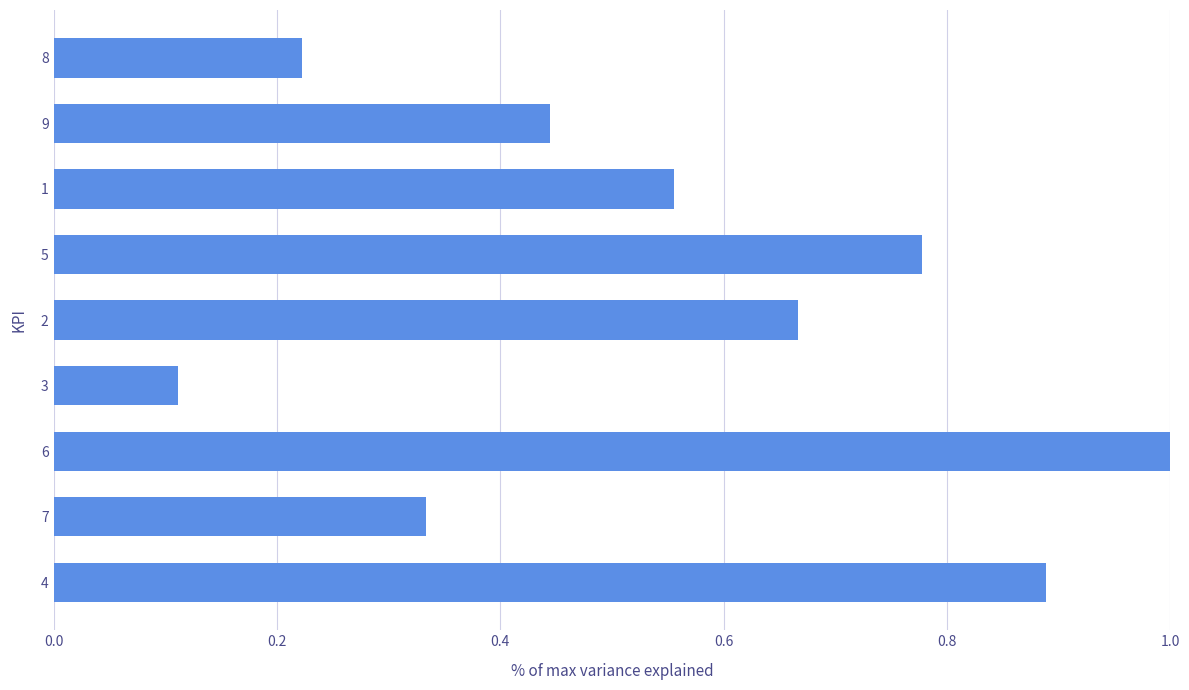

Where is the data nearest to the value 0?

3